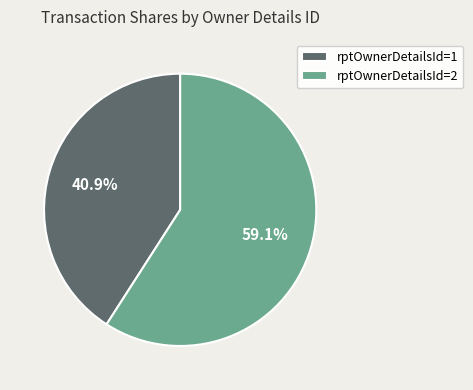

Count the number of slices in the pie.

2